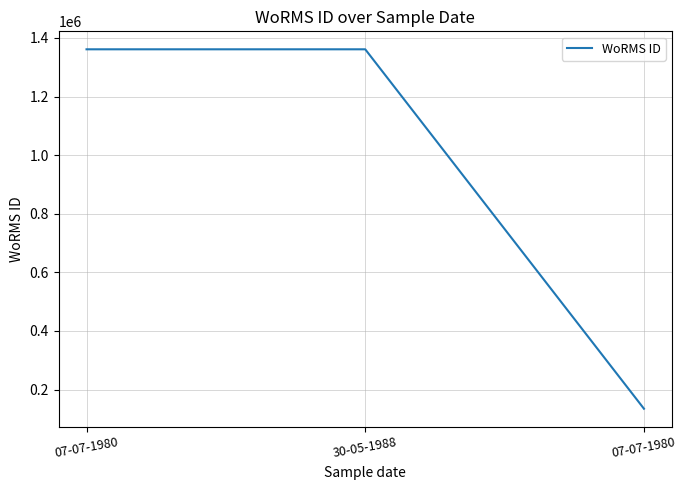

Does the chart display data point markers on the line(s)?

No